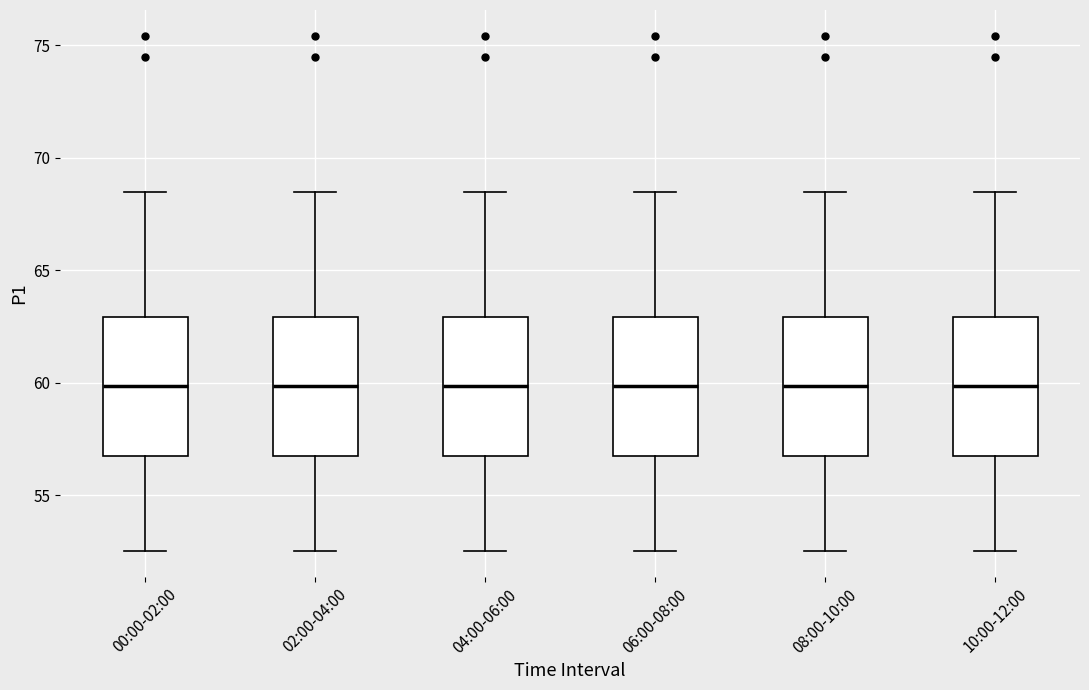

Where is the upper edge of the box for 00:00-02:00 on the y-axis? The values are not printed on the chart, so give them approximately, as read against the axis.

63.0